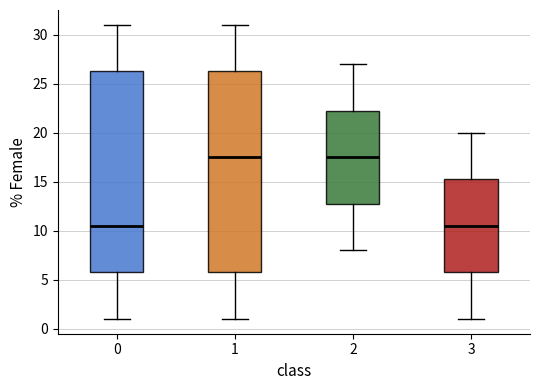

Reading left to right, read every box against the y-axis: the position of its median line, the range the box covers, and the ends of its whiskers. The values are not printed on the chart, so give them approximately, as read against the axis.

0: median 10.5, box 6.0 to 26.5, whiskers 1.0 to 31.0
1: median 17.5, box 6.0 to 26.5, whiskers 1.0 to 31.0
2: median 17.5, box 13.0 to 22.5, whiskers 8.0 to 27.0
3: median 10.5, box 6.0 to 15.5, whiskers 1.0 to 20.0